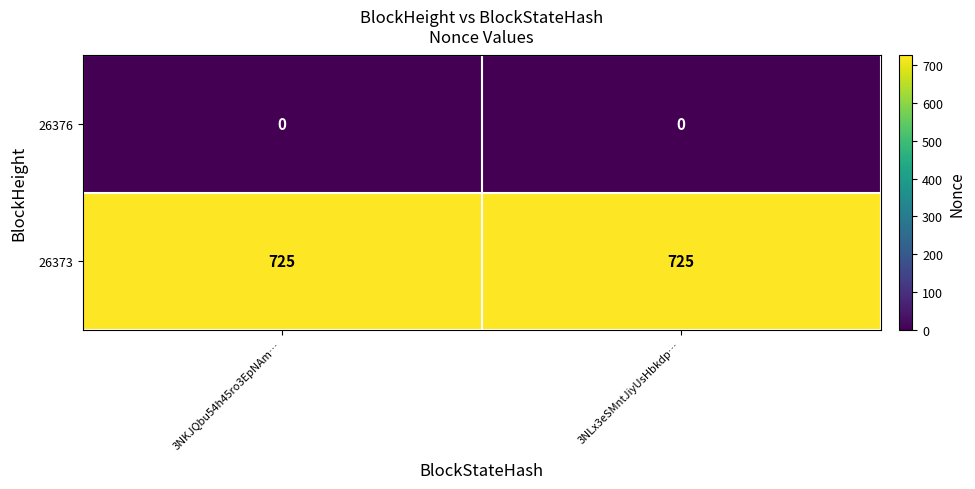

Reading left to right, what are all the values shown in this chart?

26376: 0	0
26373: 725	725